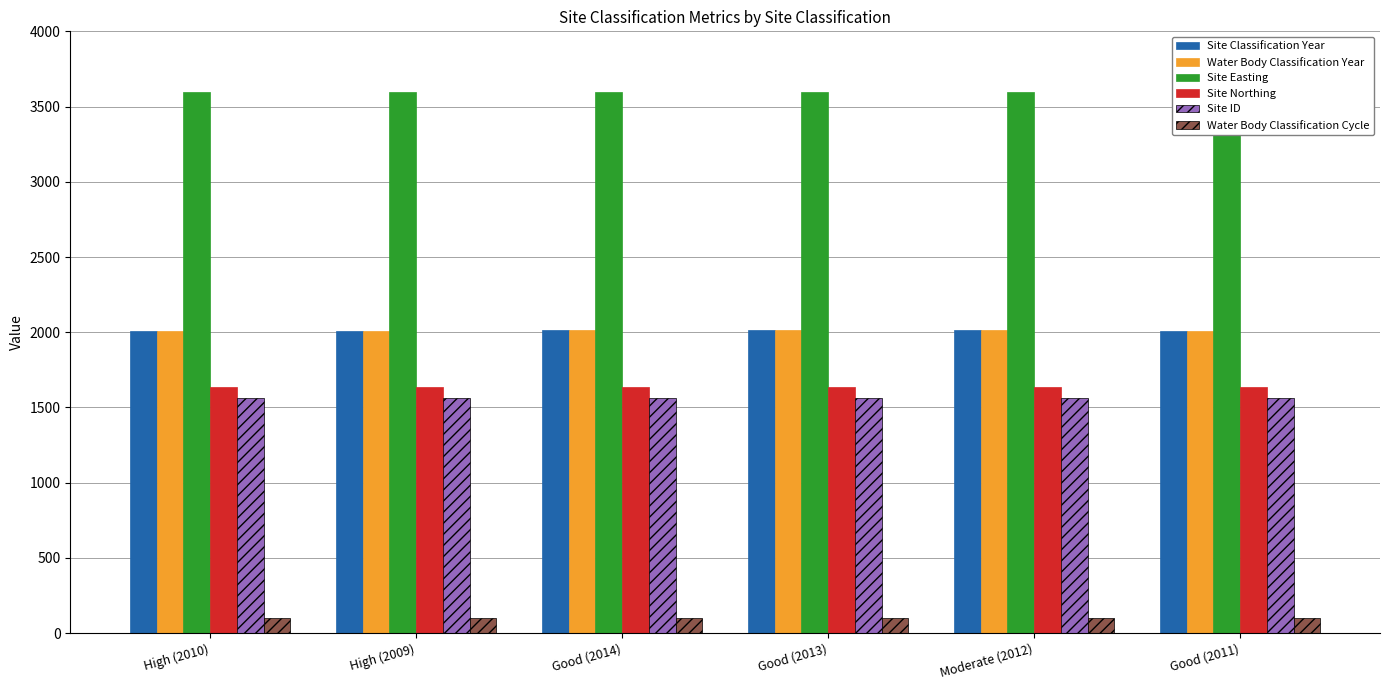

What is the smallest value displayed?

100.0